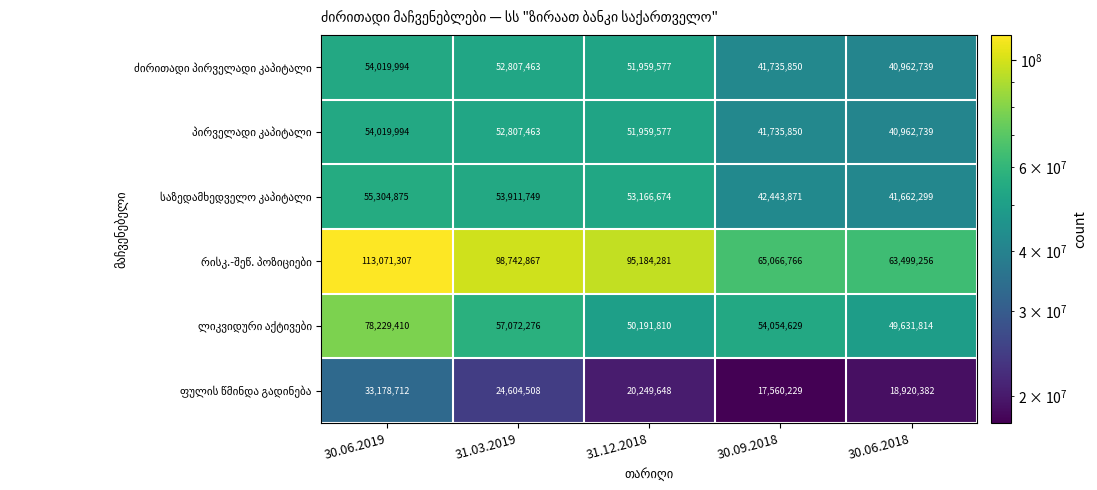

What is the minimum value shown in the chart?

17560229